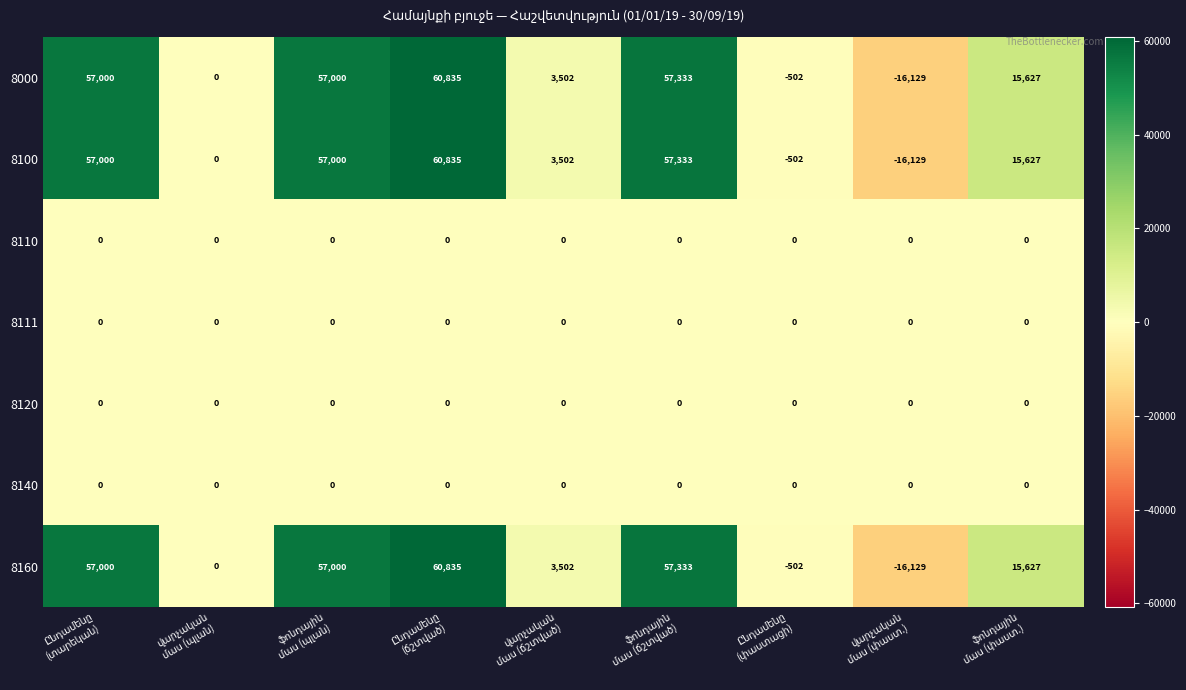

What is the average value of the 8160 series?

26074